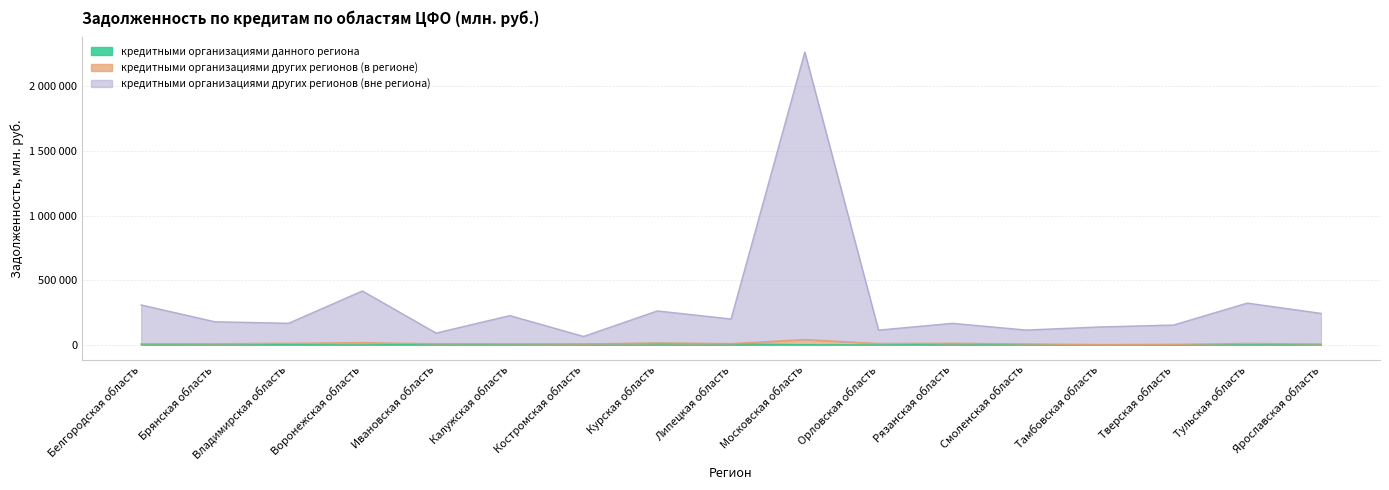

What is the greatest value displayed?

2264903